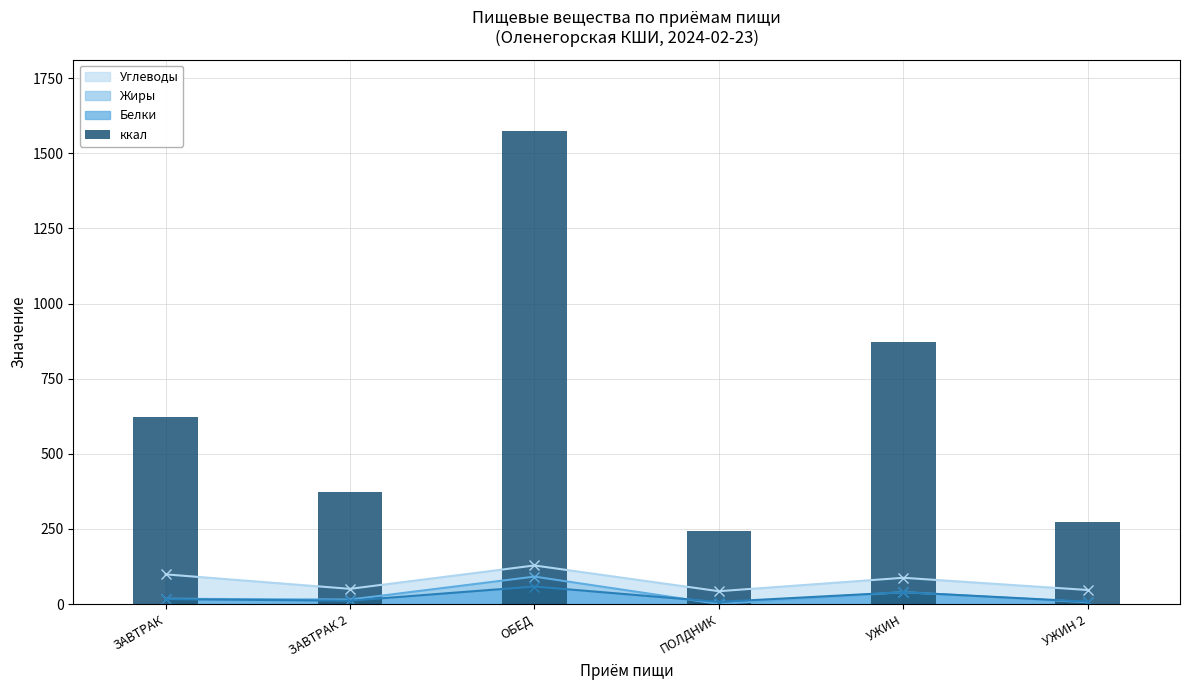

Reading left to right, transcribe all the data shown in this chart.

ЗАВТРАК=622.9	ЗАВТРАК 2=373.3	ОБЕД=1575.2	ПОЛДНИК=244.7	УЖИН=872.2	УЖИН 2=273.9